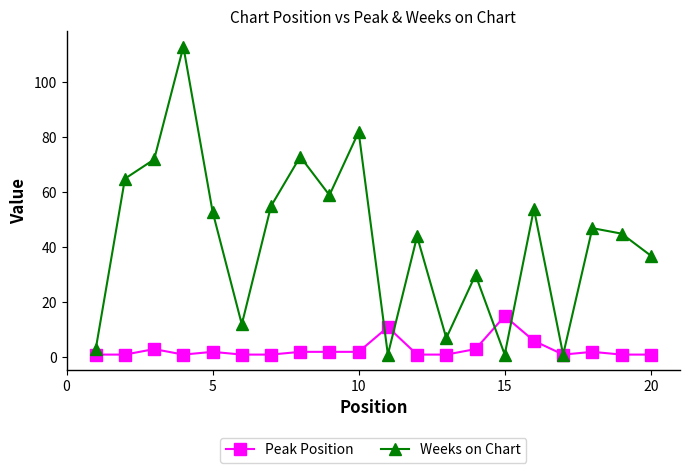

Rank the series by their maximum value, from lowest to highest.

Peak Position, Weeks on Chart